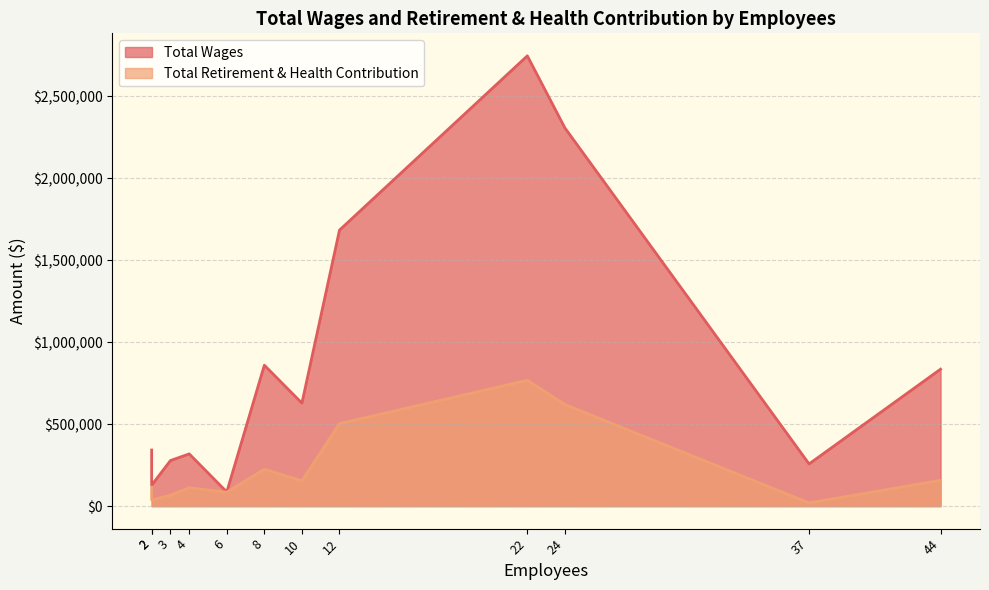

True or false: Total Wages and Total Retirement & Health Contribution intersect in this chart.

False